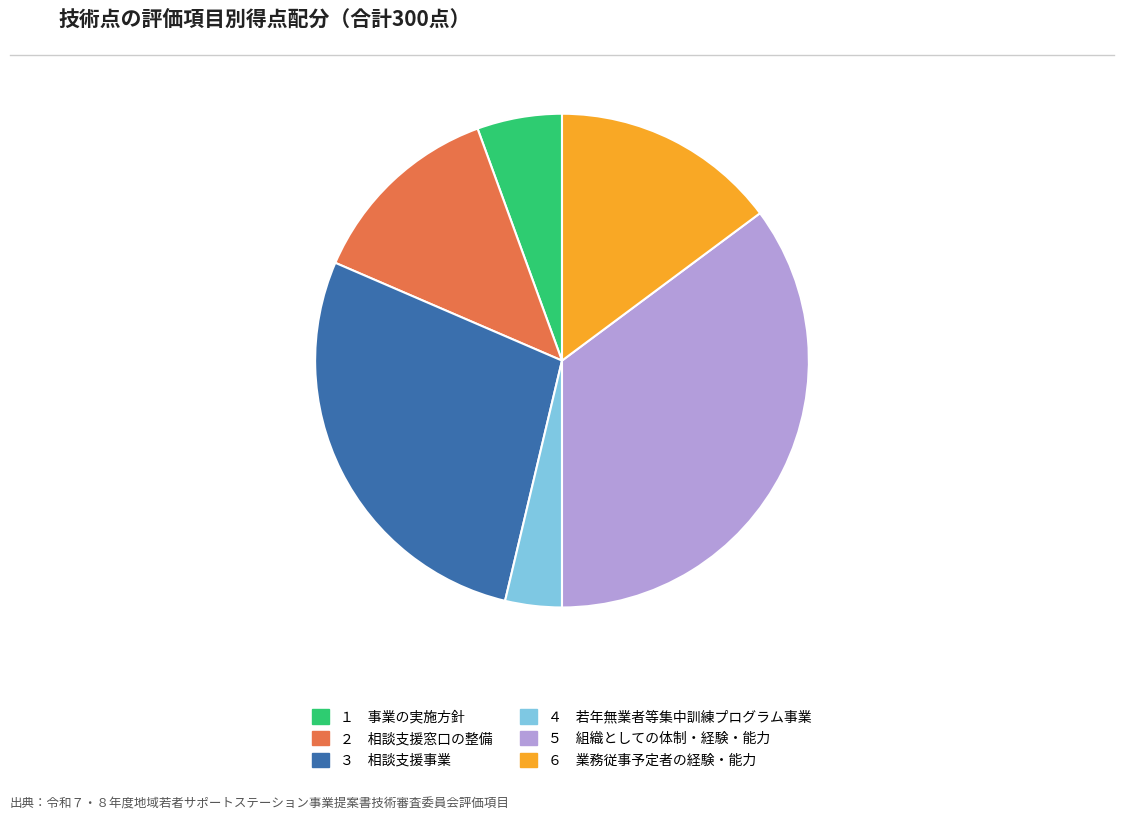

To the nearest percent, what is the difference between the largest and smallest slice percentages?

31%